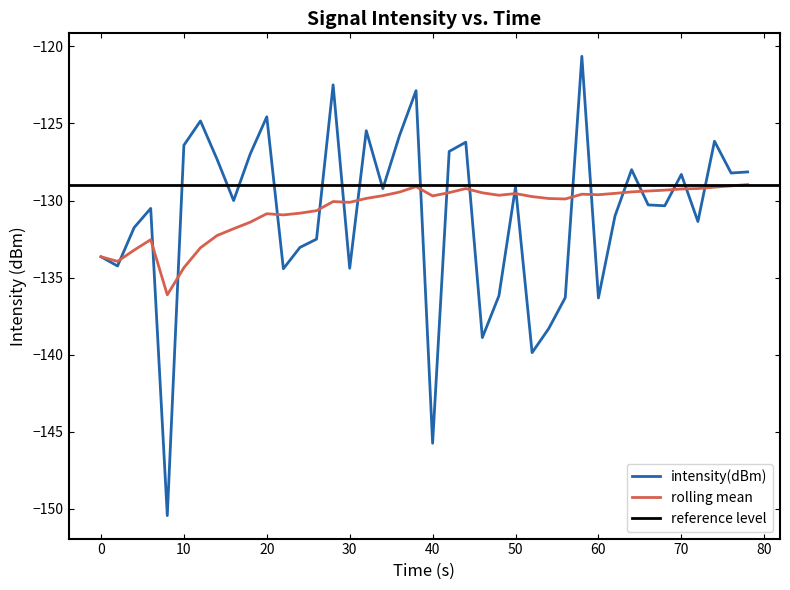

What is the minimum value shown in the chart?

-150.4